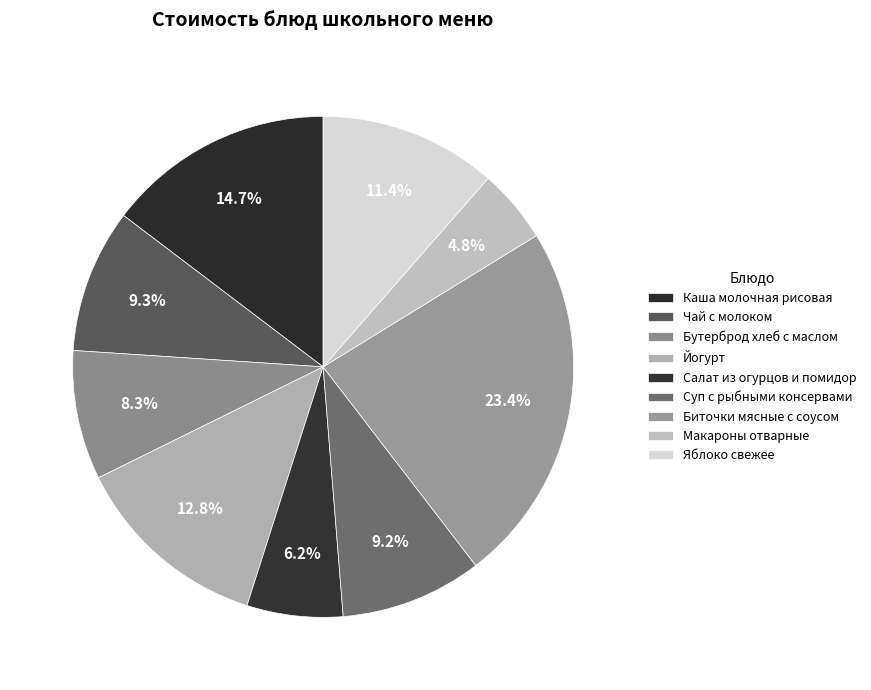

How many slices are in this pie chart?

9